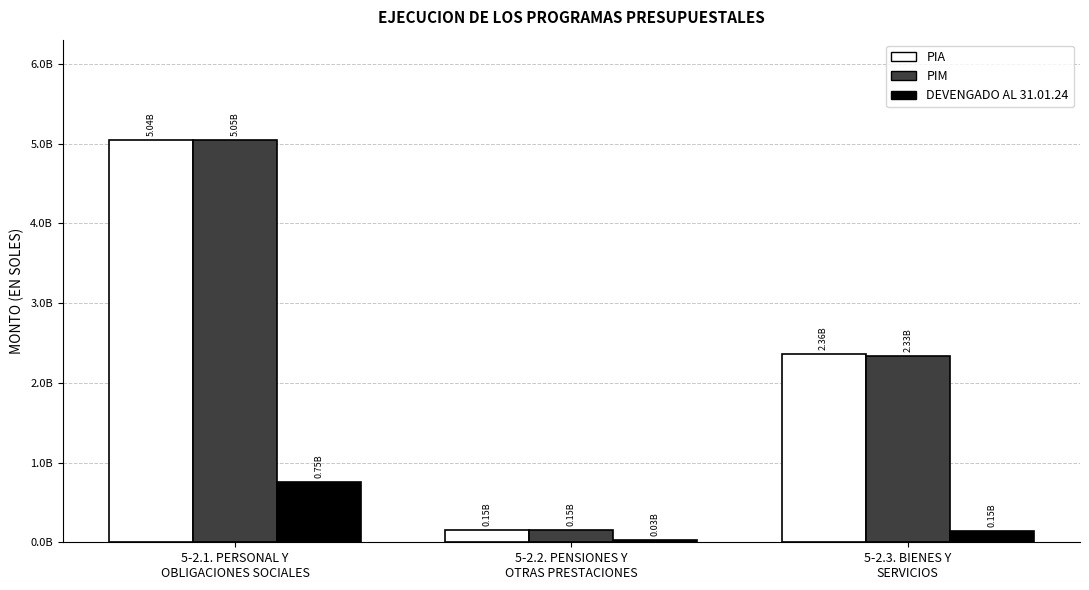

Which series has the largest total across all categories?

PIA